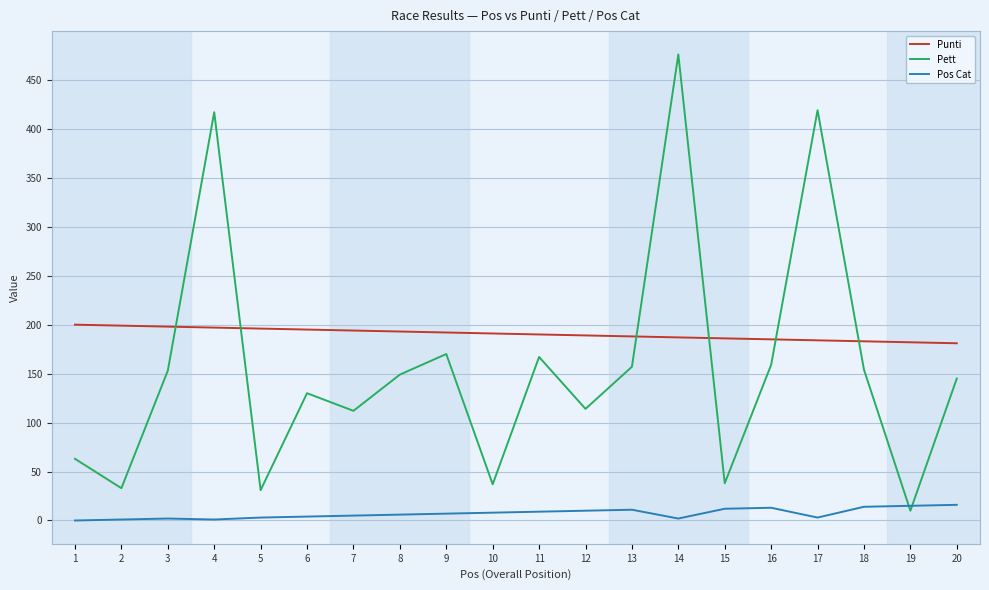

At which label does Pett first exceed 149?

3